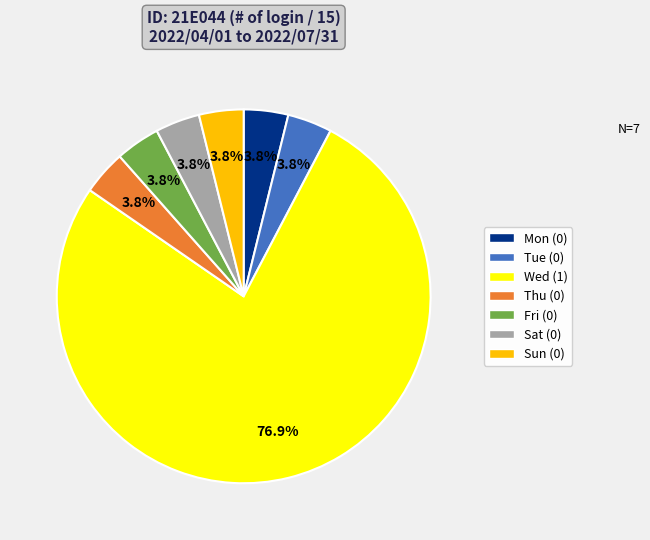

Approximately how many times larger is the value at Sun compared to Fri?

1.0